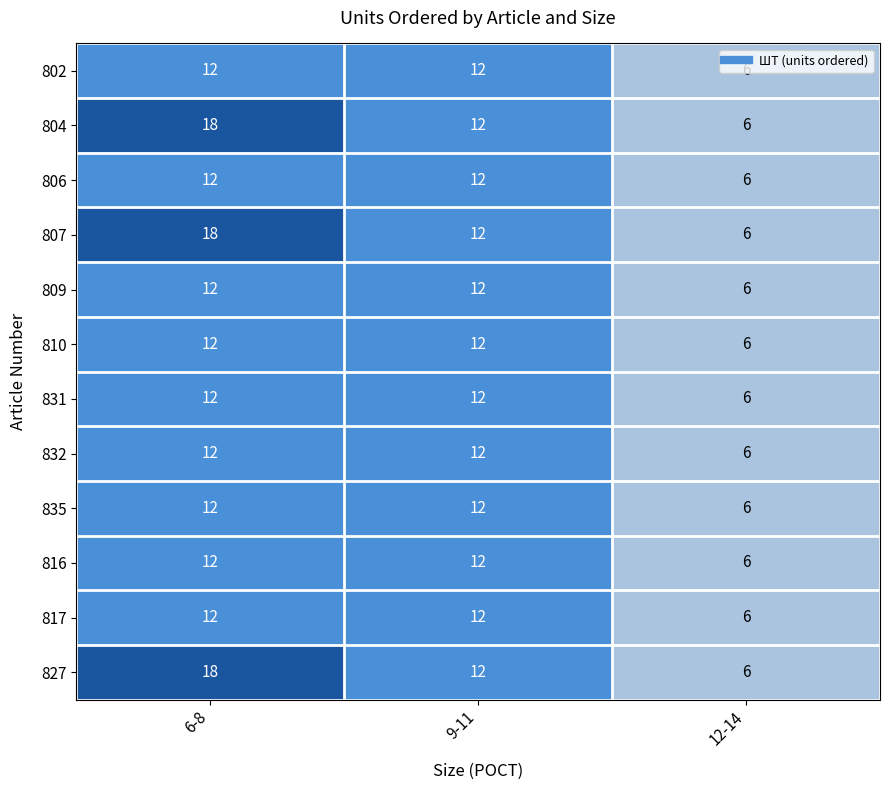

The 806 series shows 3 at 9-11. True or false?

False